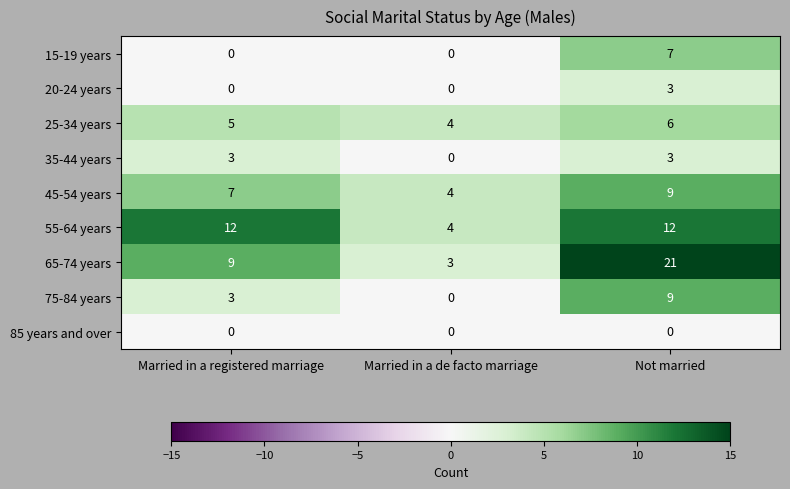

What is the average value of the 75-84 years series?

4